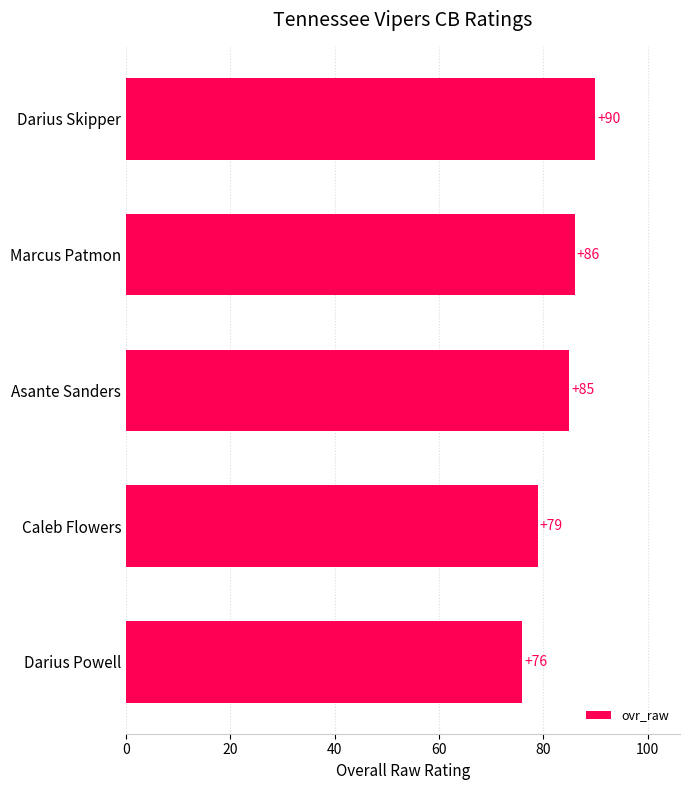

What is the label of the 2nd bar from the bottom?

Caleb Flowers